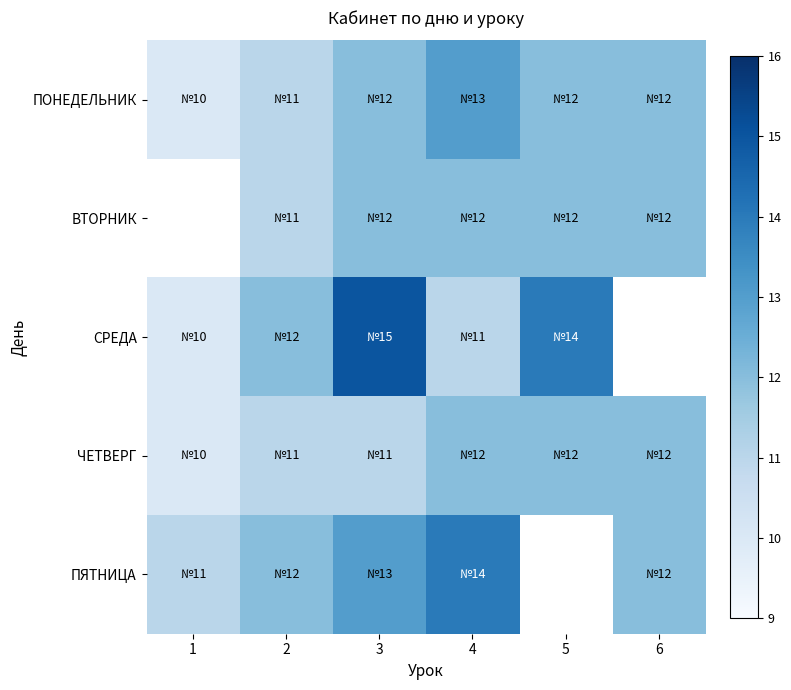

Which series changed the most between 1 and 4?

ПОНЕДЕЛЬНИК